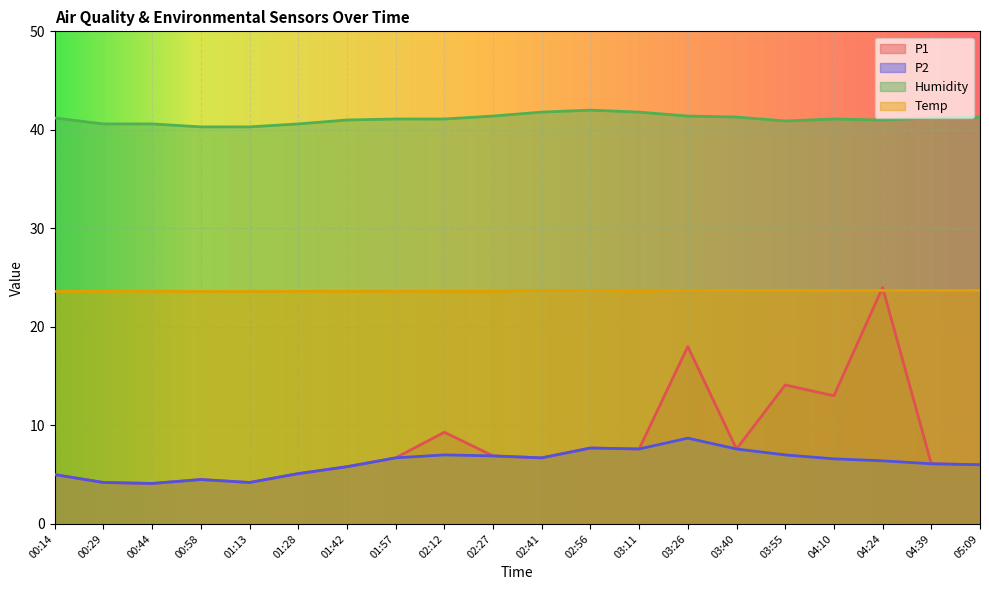

At how many categories does at least one series exceed 7?

20